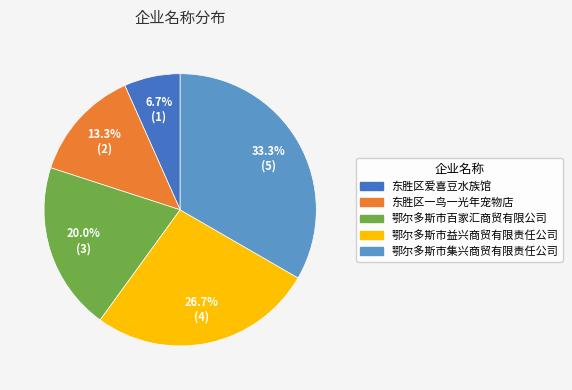

Is it true that 鄂尔多斯市集兴商贸有限责任公司 is 33% of the pie?

True